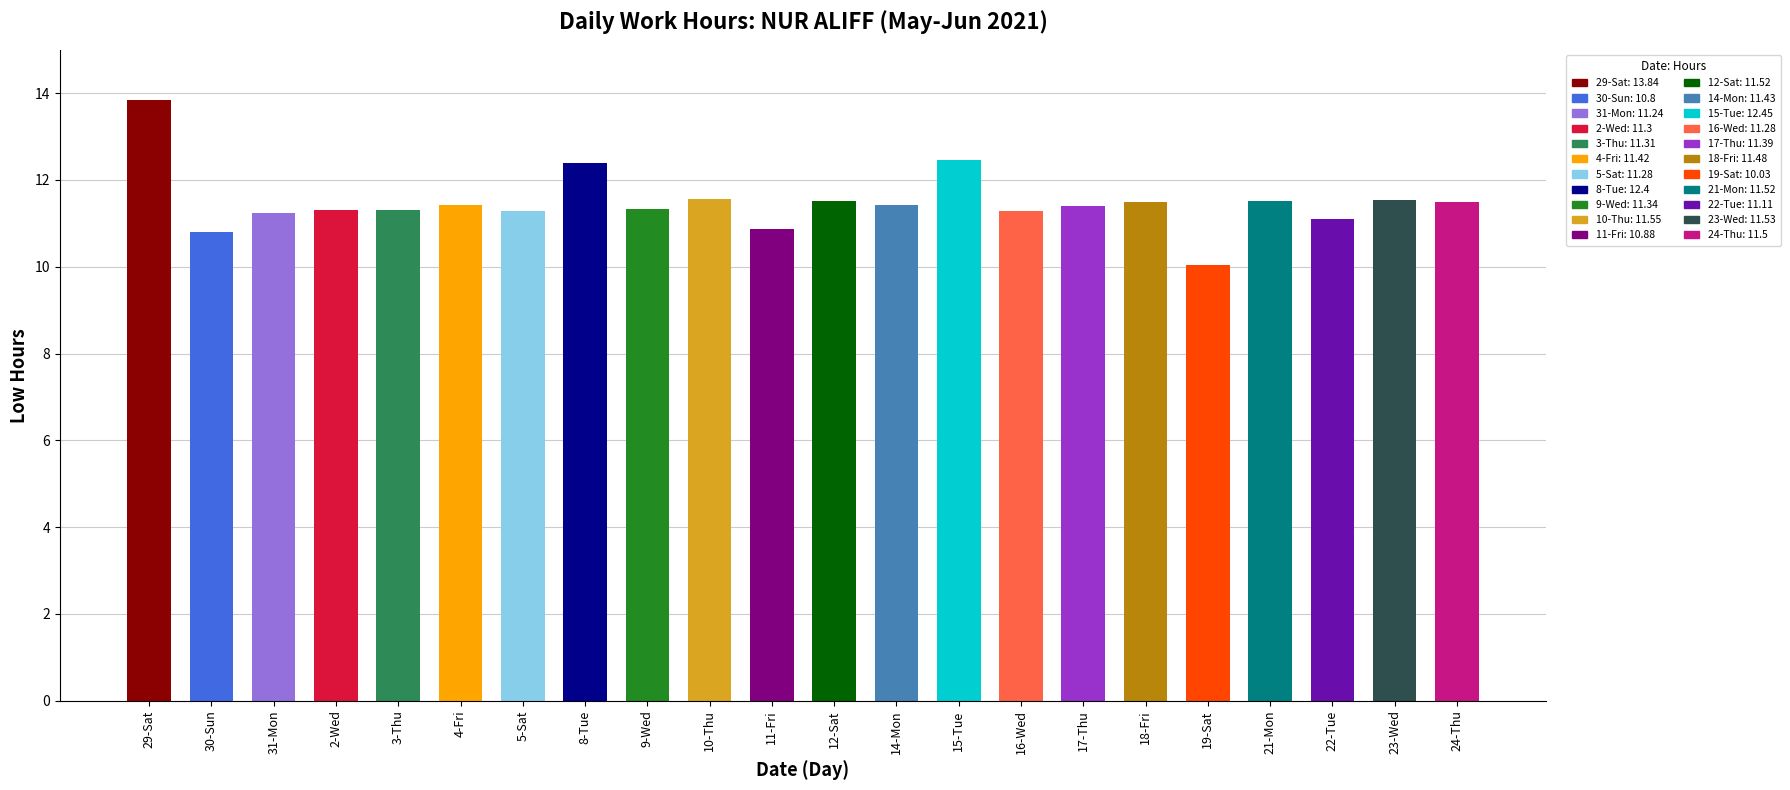

Which label corresponds to the smallest value in the chart?

19-Sat